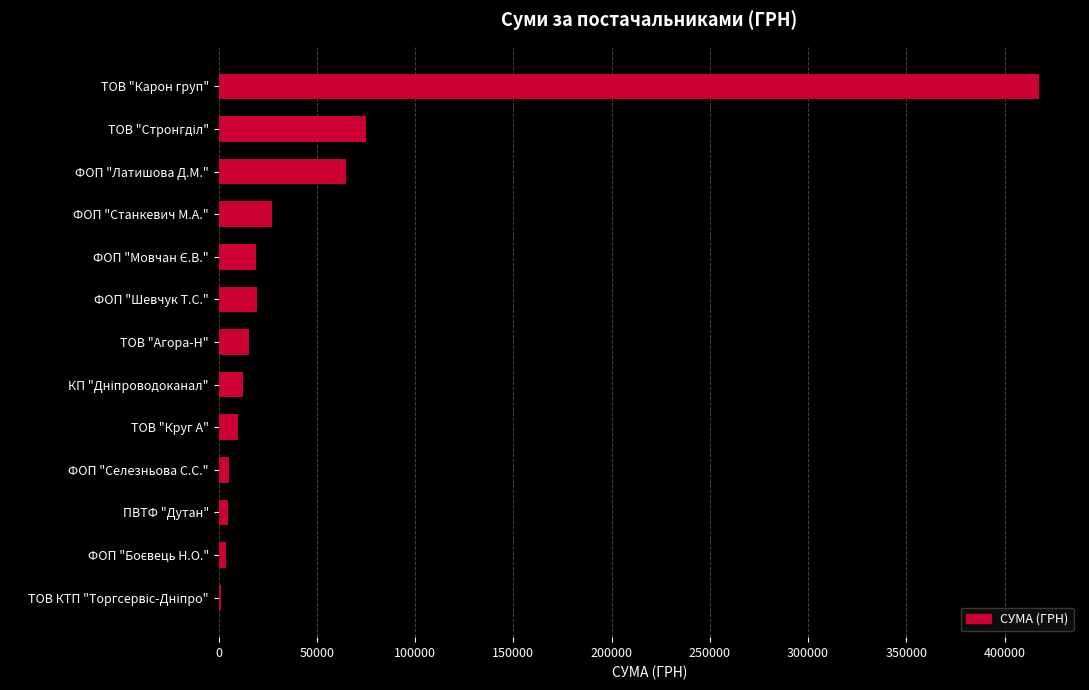

What is the difference between the maximum and second lowest values?

413784.7